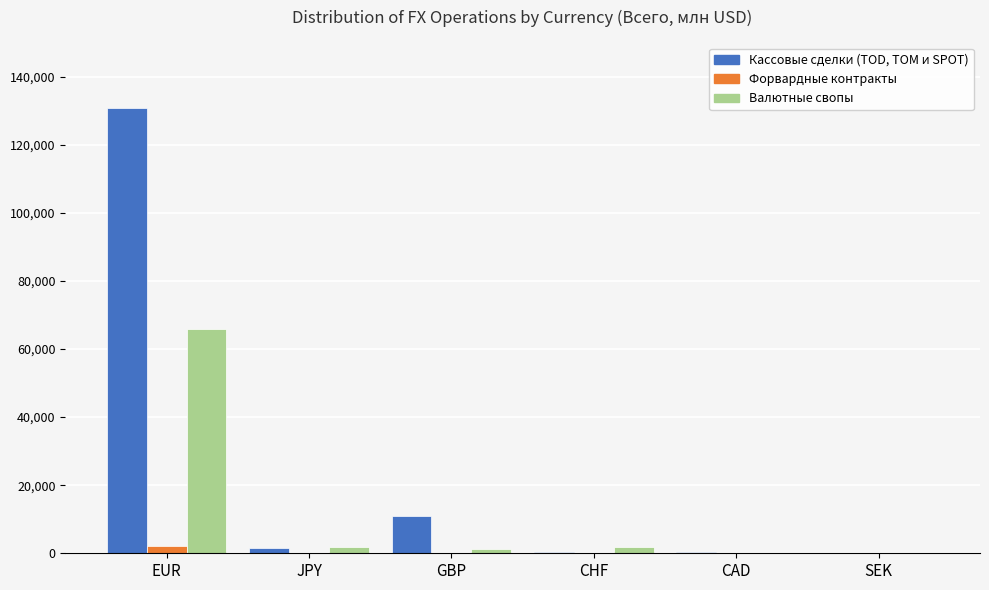

The Кассовые сделки (TOD, TOM и SPOT) series shows 11038.2 at GBP. True or false?

True